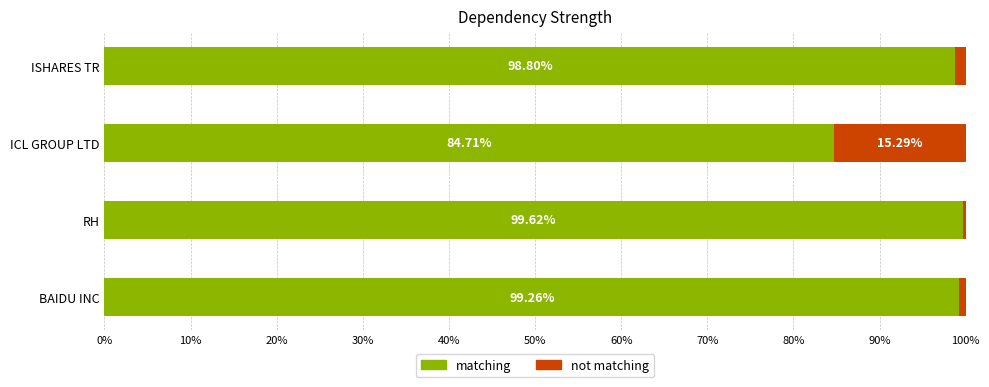

At which label does matching reach its peak?

RH